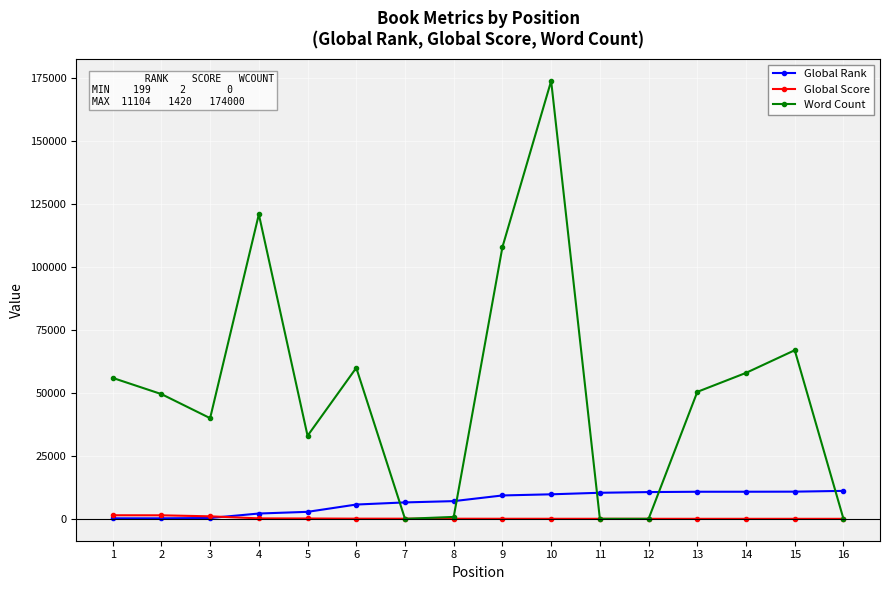

Which series has the widest spread of values?

Word Count